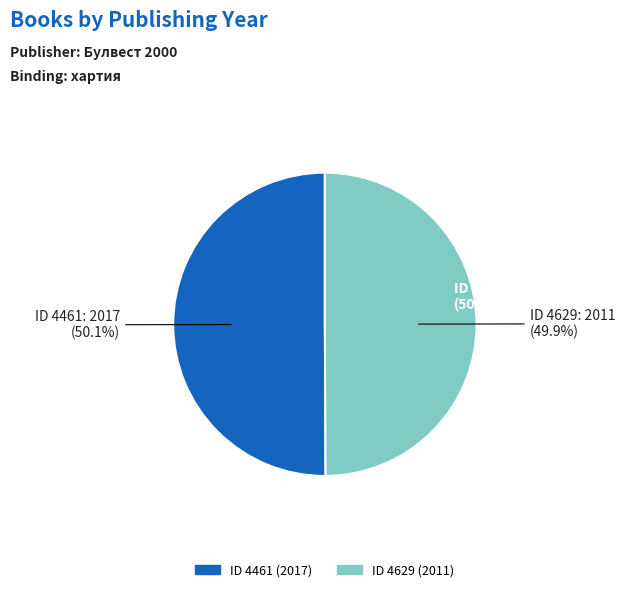

What percentage is the 4629 slice, to the nearest percent?

50%